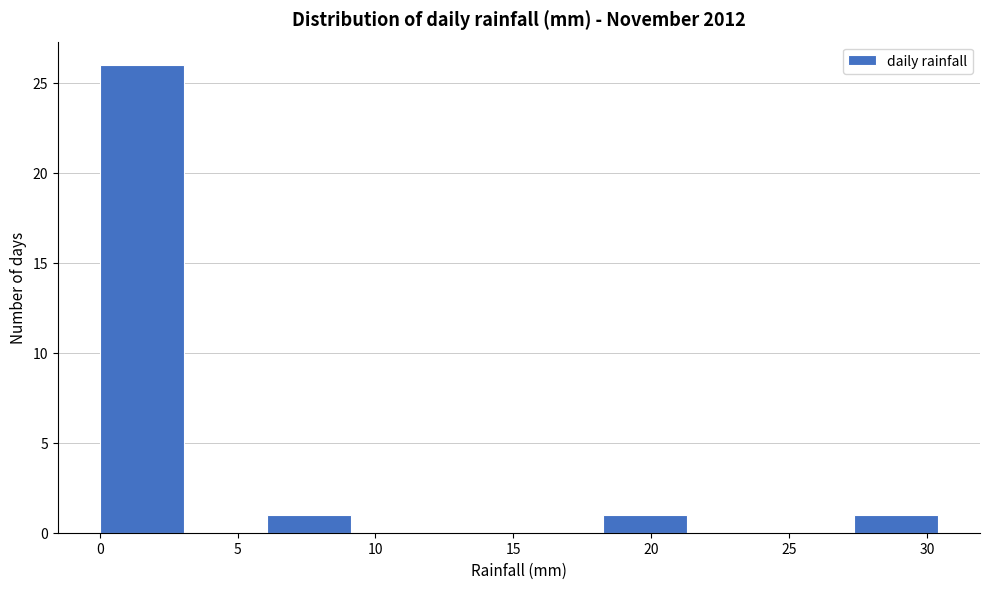

Reading left to right, list every bar in this chart as the range it spans on the x-axis followed by its height. Neither the bar edges nor the heights are printed on the chart, so give them approximately, as read against the axes.

0.0 to 3.0: 26
3.0 to 6.0: 0
6.0 to 9.0: 1
9.0 to 12.0: 0
12.0 to 15.0: 0
15.0 to 18.0: 0
18.0 to 21.5: 1
21.5 to 24.5: 0
24.5 to 27.5: 0
27.5 to 30.5: 1